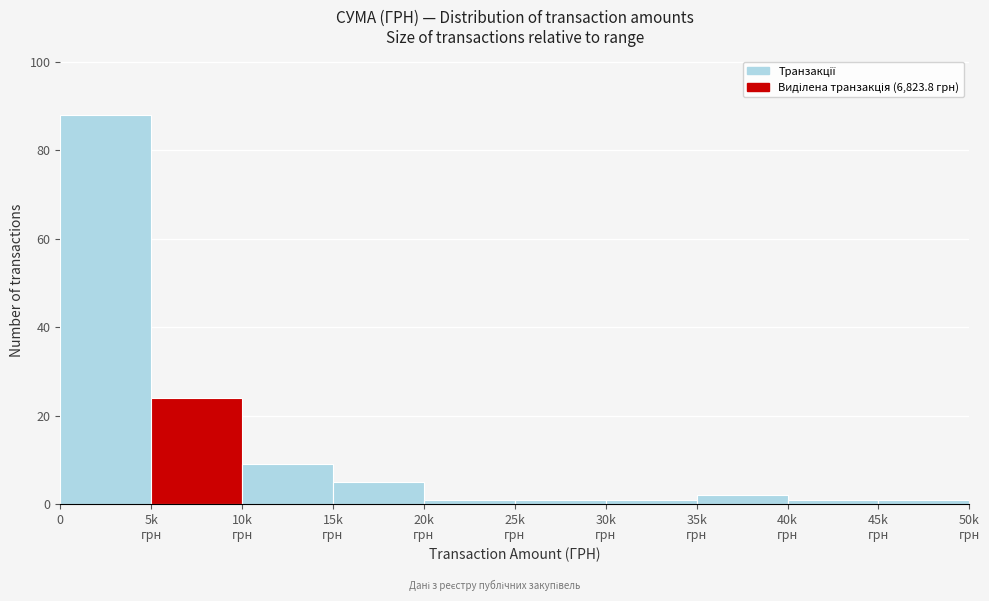

Reading left to right, extract all data points from this chart.

88	24	9	5	1	1	1	2	1	1